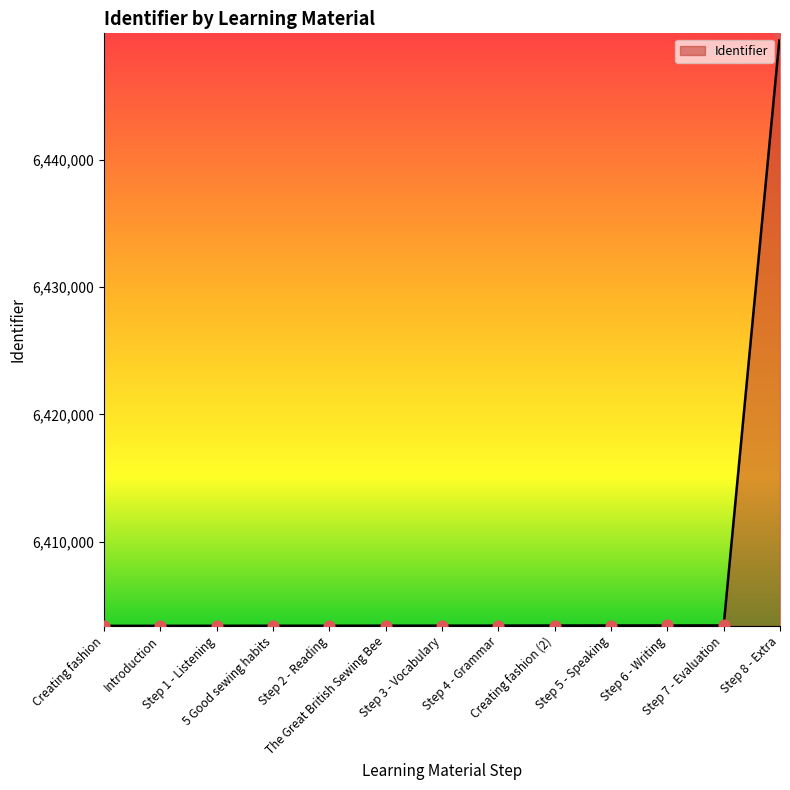

What is the change in value from Step 3 - Vocabulary to Step 5 - Speaking?

+12.4